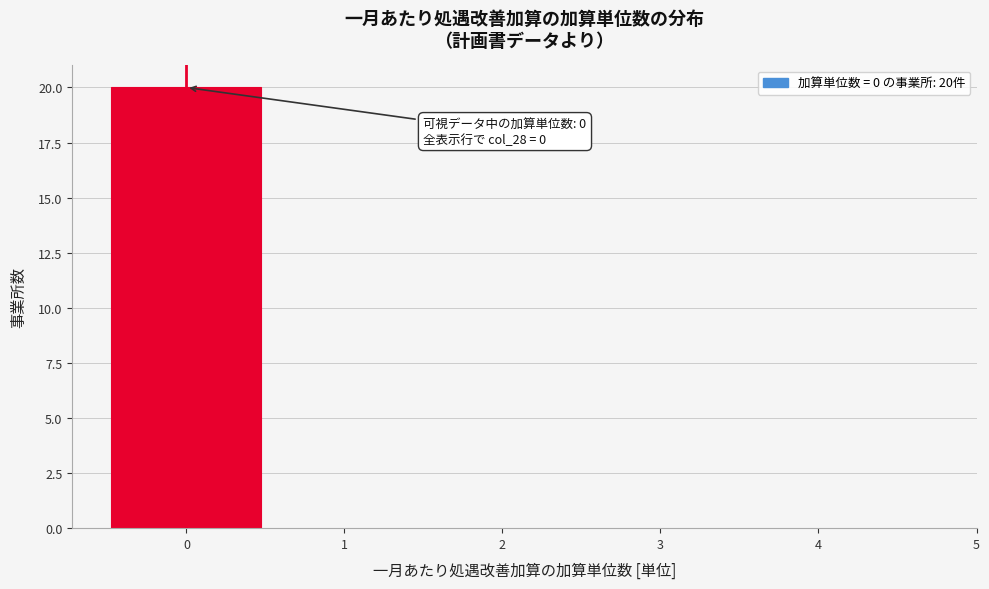

Which range on the x-axis has the tallest bar?

-0.5 to 0.5